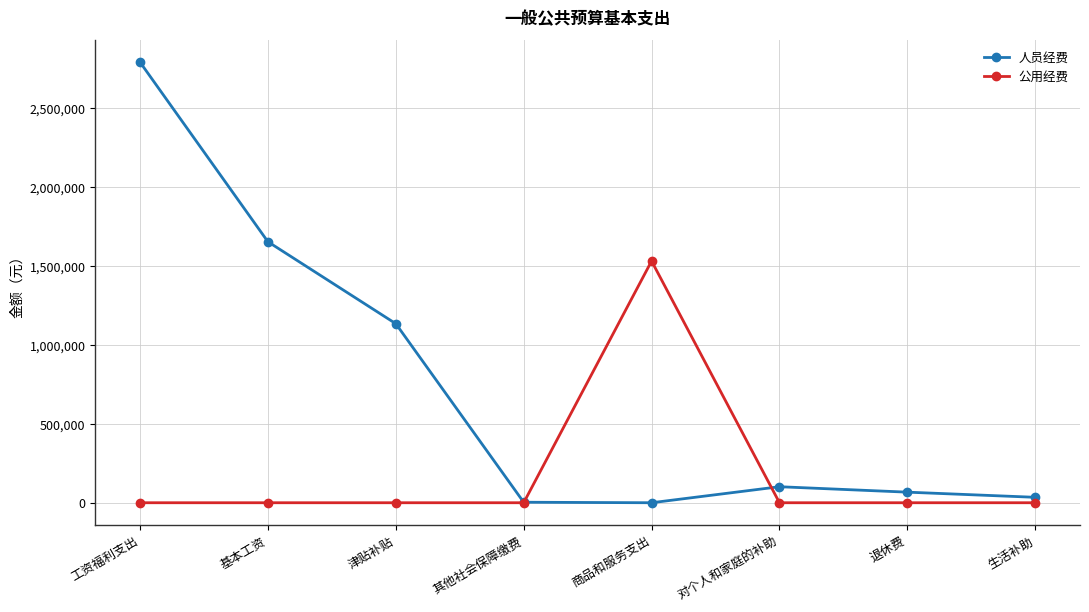

Is the value of 人员经费 at 生活补助 greater than the value of 公用经费 at 退休费?

Yes